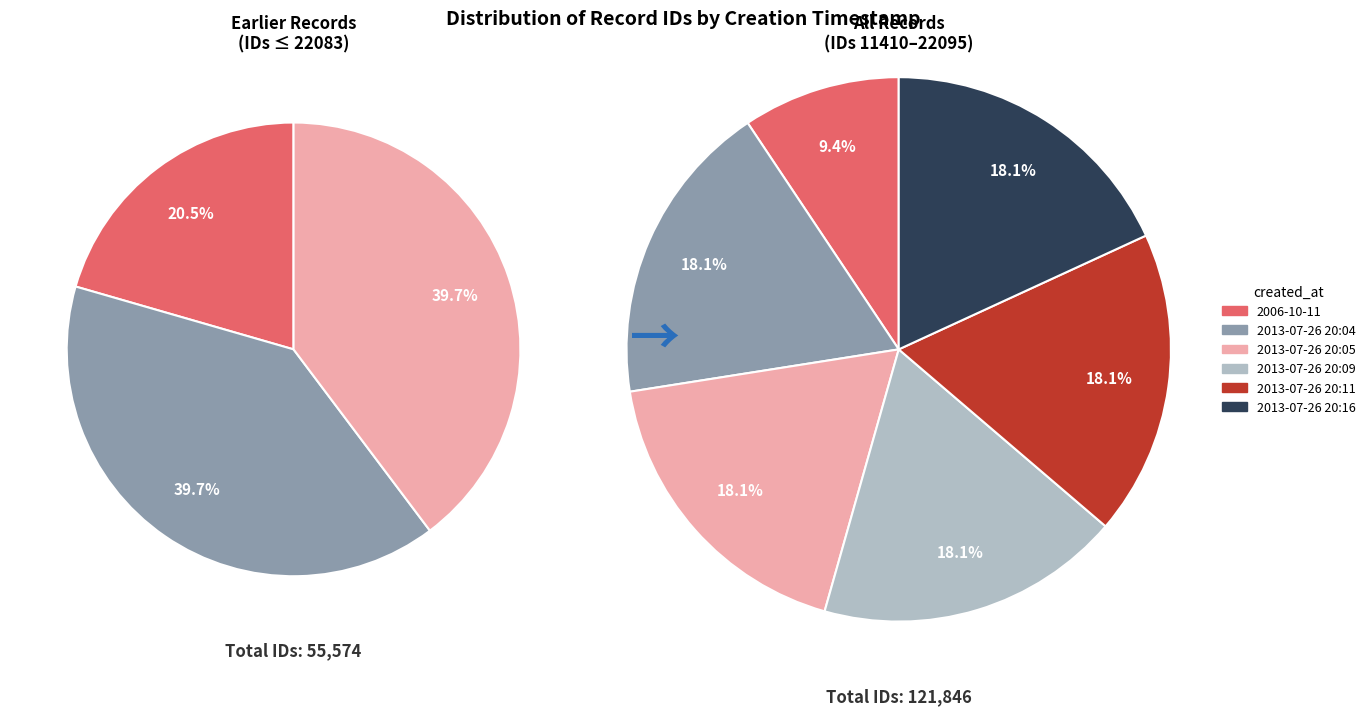

To the nearest percent, what percentage of the pie is 2013-07-26 20:05?

18%